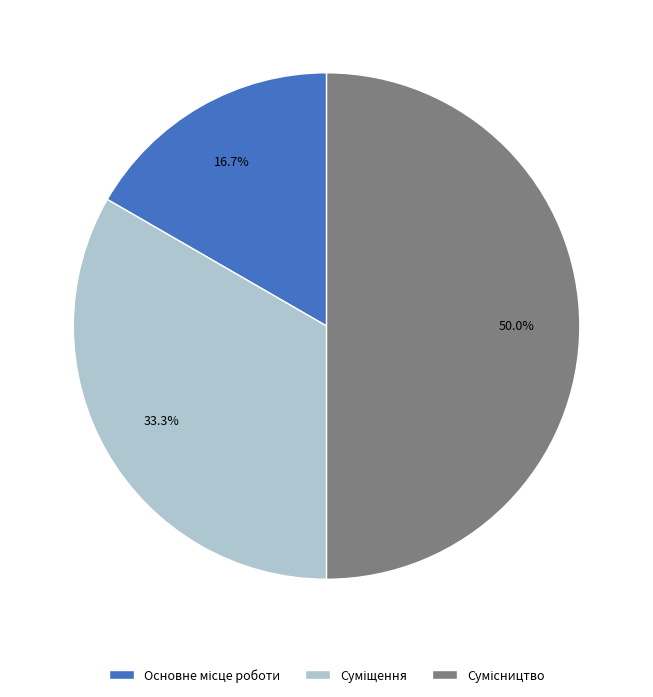

Does any single category account for the majority?

No